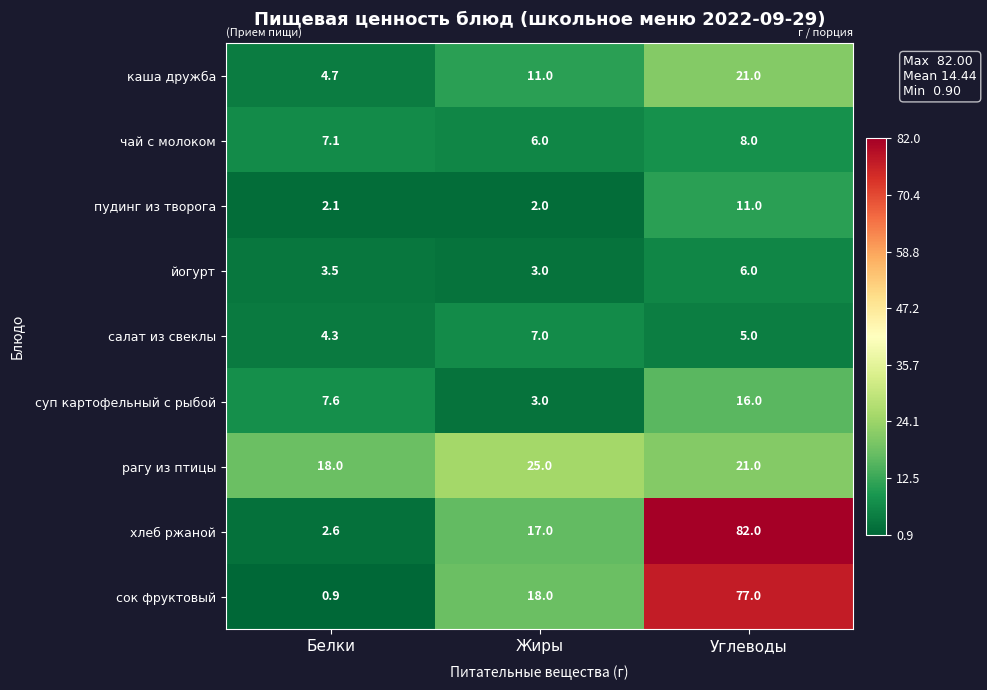

Which series has the largest total across all categories?

хлеб ржаной